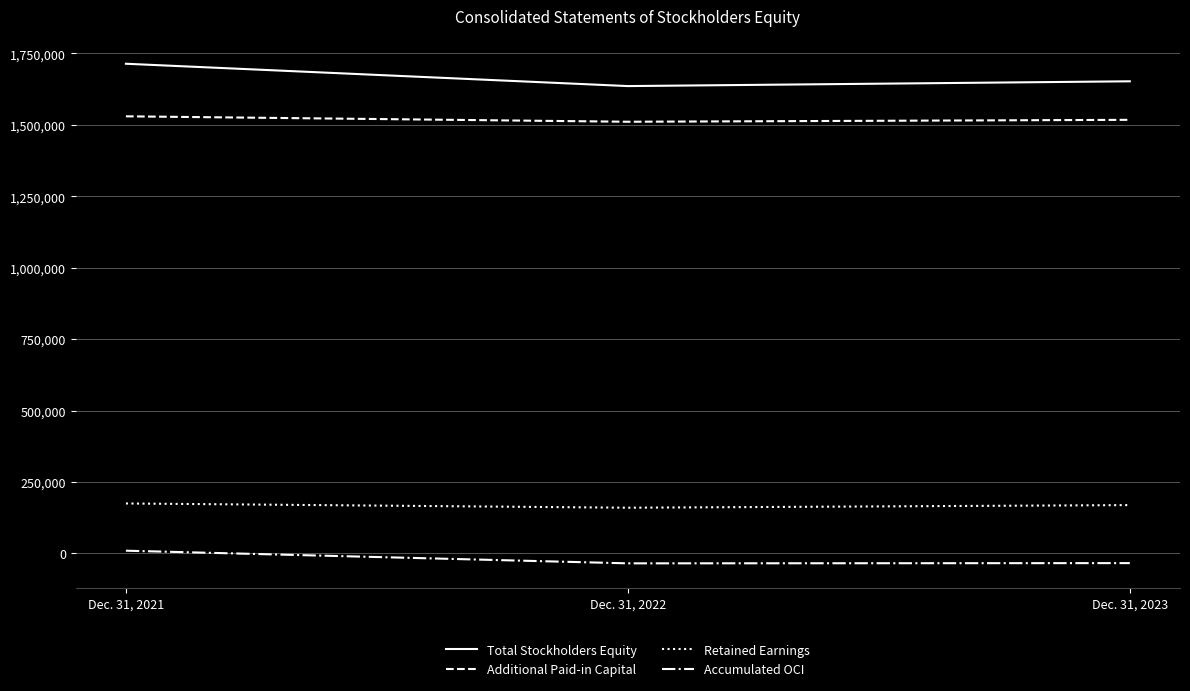

List the labels in order of Total Stockholders Equity value, largest first.

Dec. 31, 2021, Dec. 31, 2023, Dec. 31, 2022